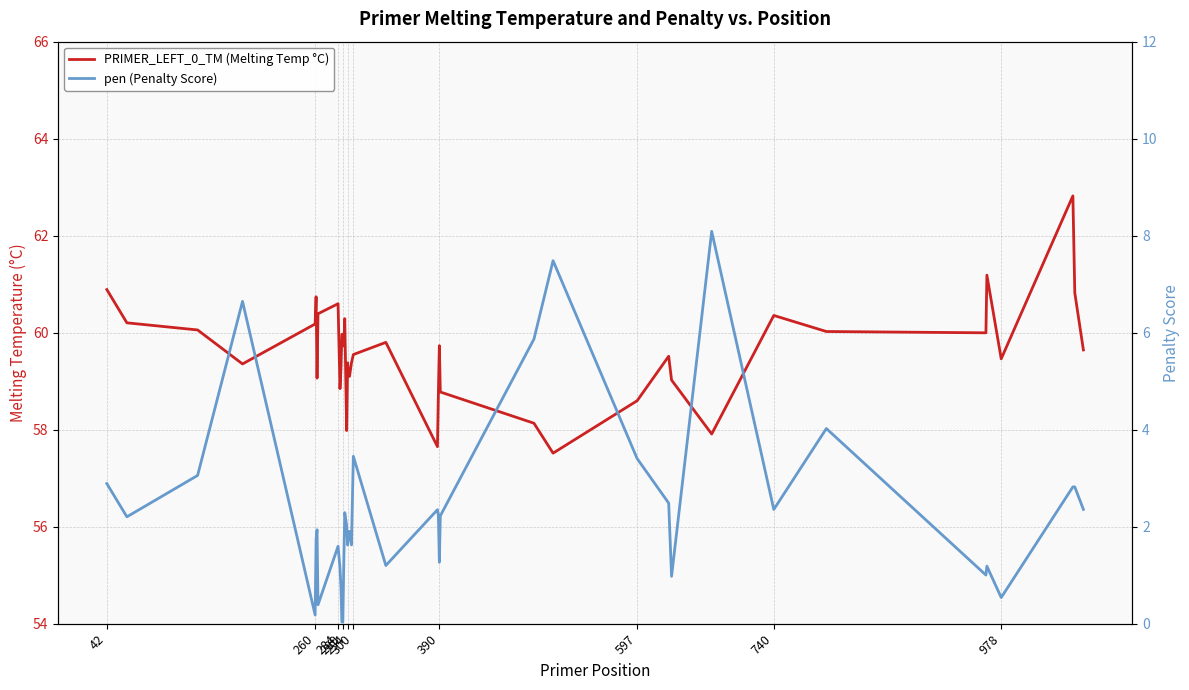

List the series in order of their overall mean, highest first.

PRIMER_LEFT_0_TM (Melting Temp °C), pen (Penalty Score)